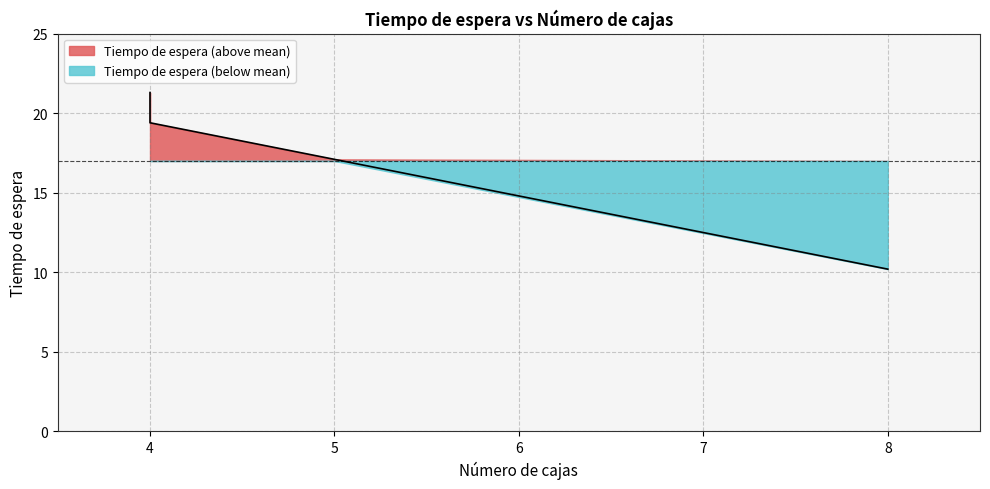

The value at 4 is 4.3. True or false?

False